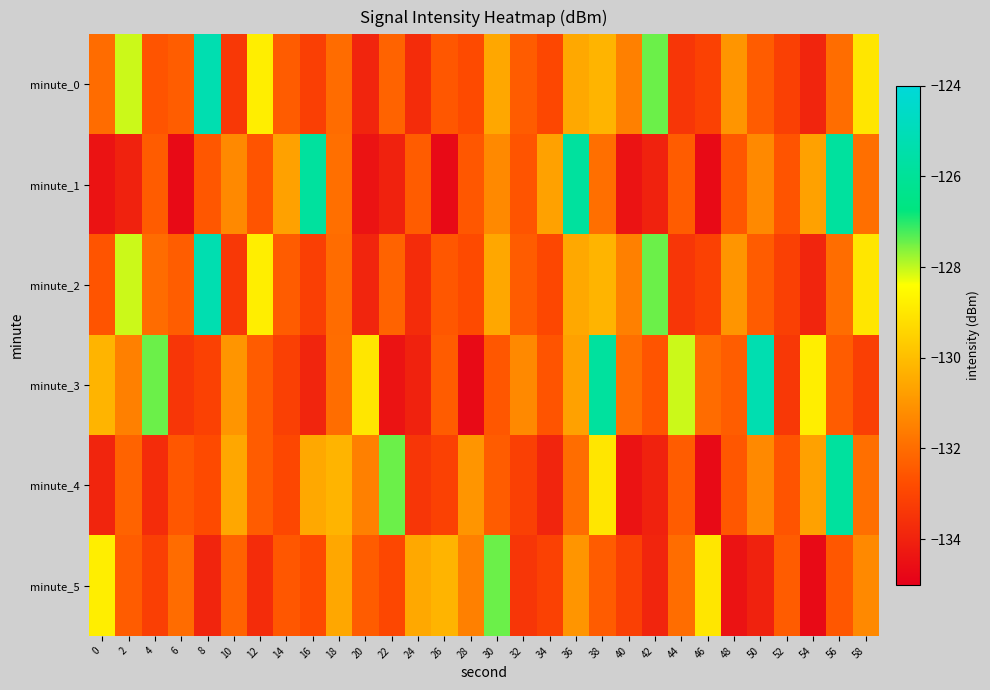

Rank the series at 6 from highest to lowest value.

minute_5, minute_0, minute_2, minute_4, minute_3, minute_1